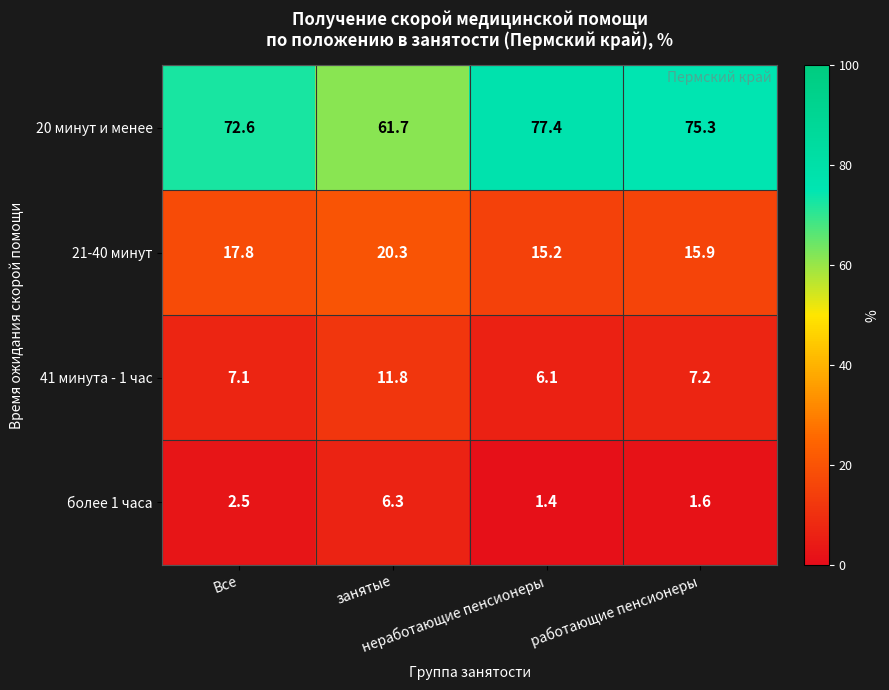

Which series has the widest spread of values?

20 минут и менее